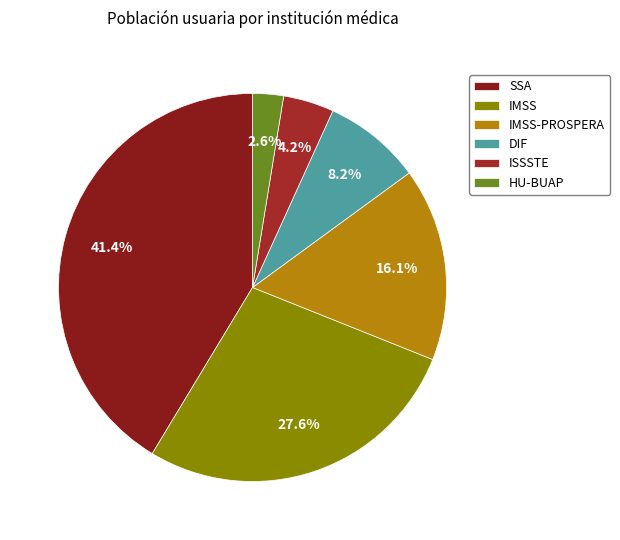

To the nearest percent, what portion does HU-BUAP represent?

3%